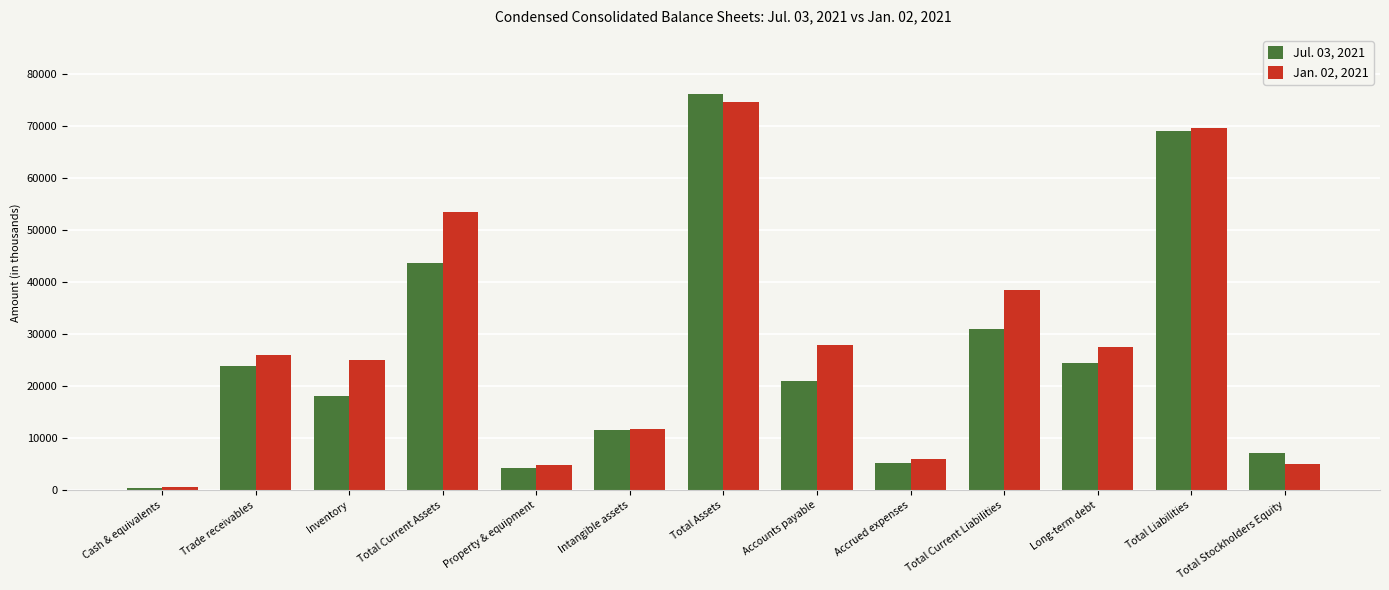

Rank the series at Accrued expenses from highest to lowest value.

Jan. 02, 2021, Jul. 03, 2021